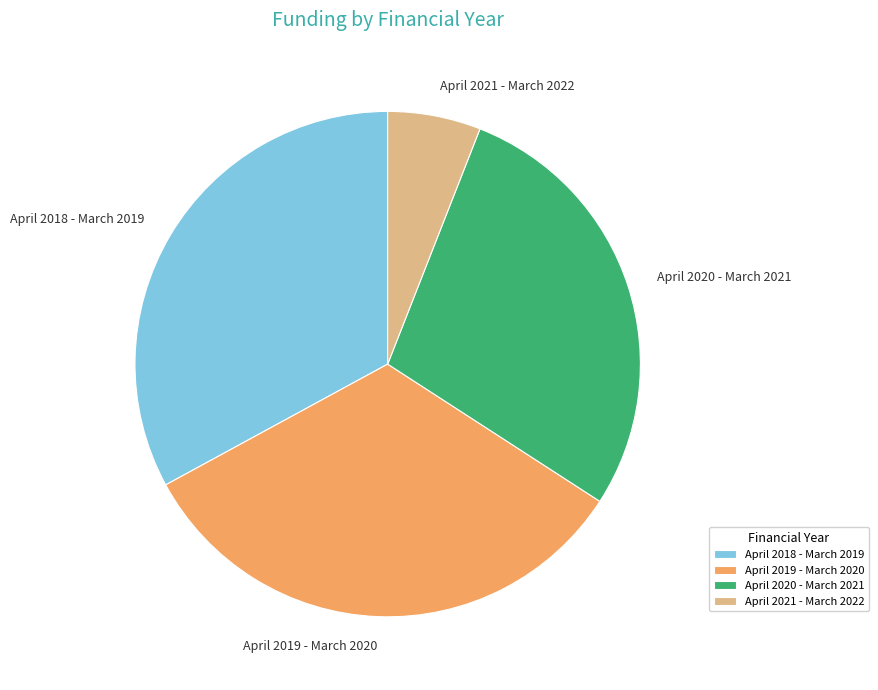

Combined, do April 2019 - March 2020 and April 2018 - March 2019 account for over 50%?

Yes